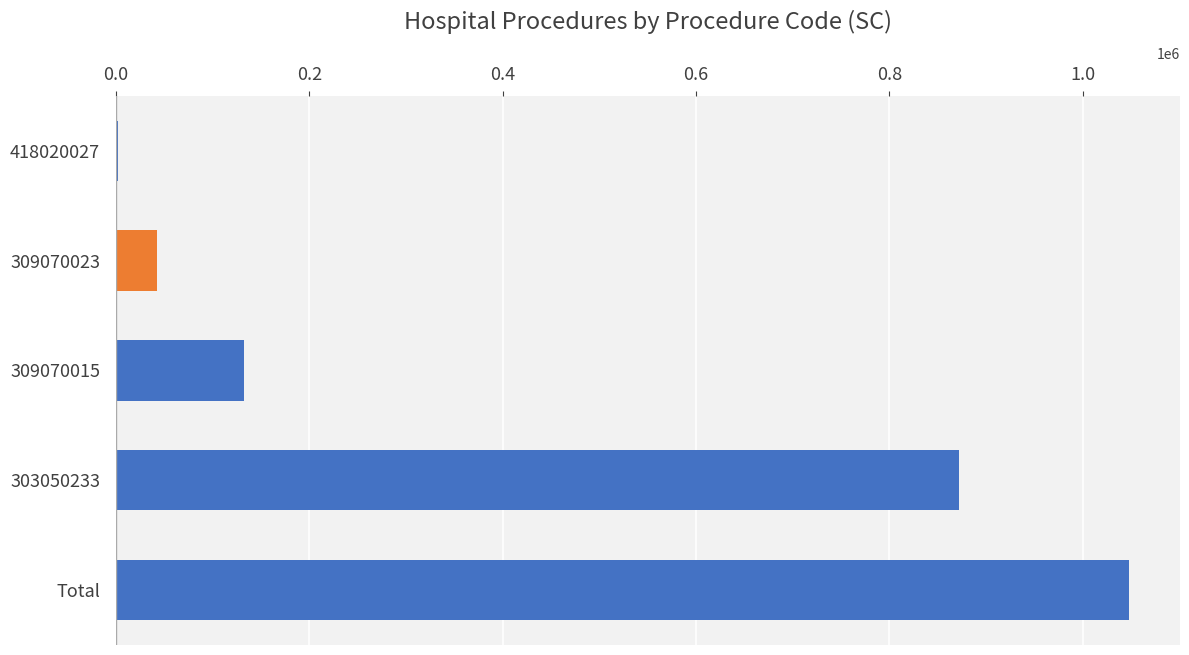

At which label is the value closest to 525059?

303050233